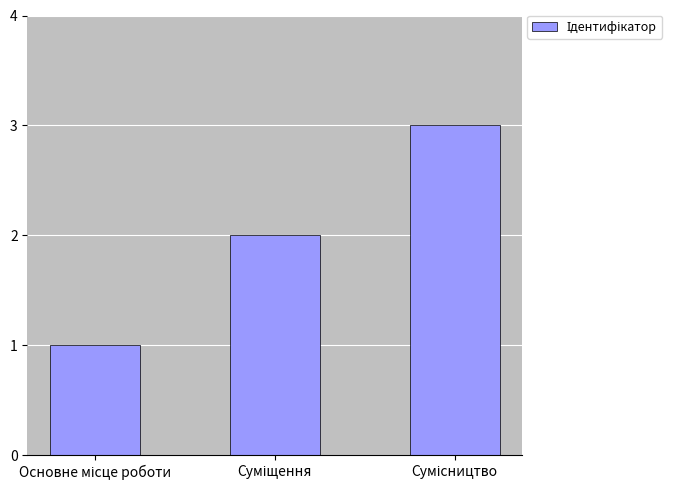

What is the sum of all values?

6